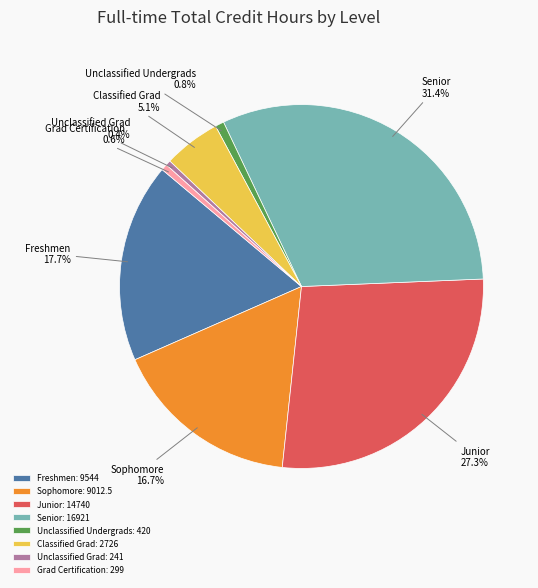

What portion of the pie excludes Freshmen?

82.3%